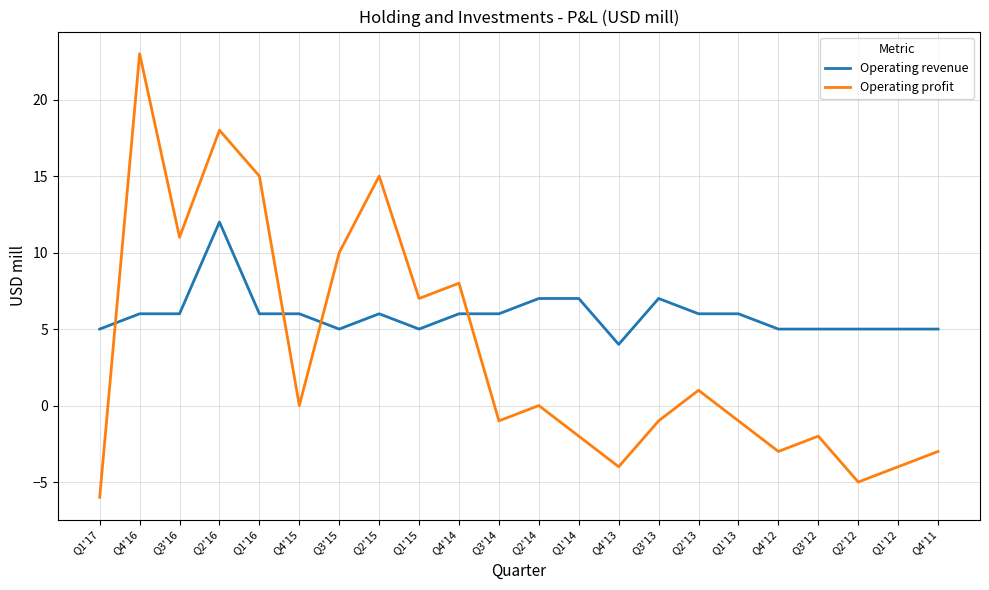

The value of Operating revenue at Q4'15 is 4. True or false?

False